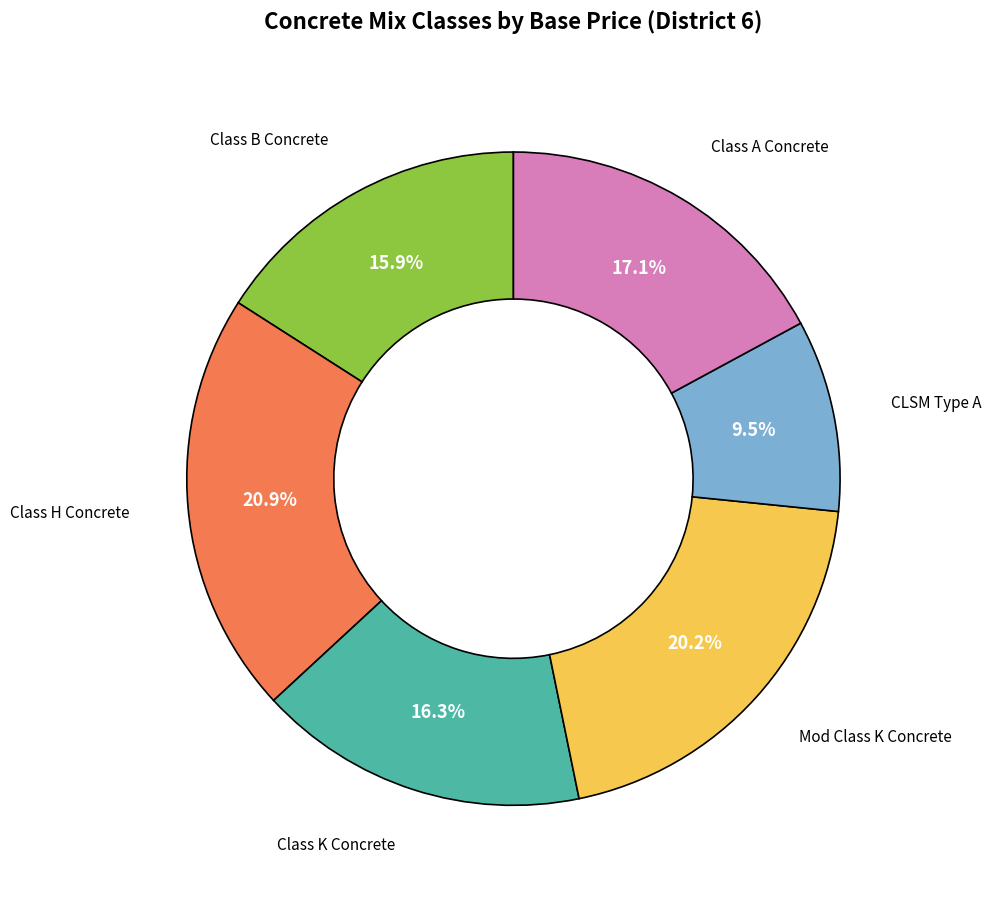

Which slice is the smallest?

CLSM Type A